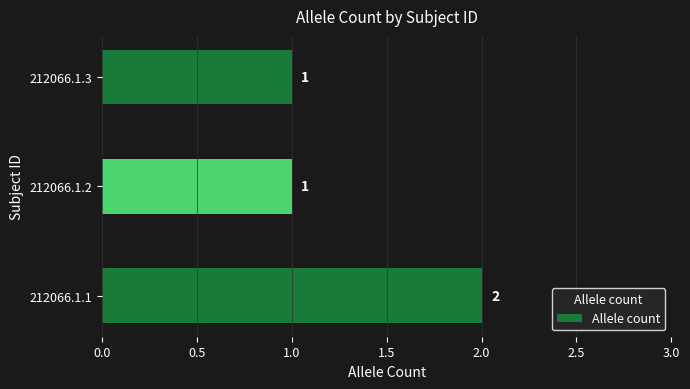

What is the difference between the maximum and second lowest values?

1